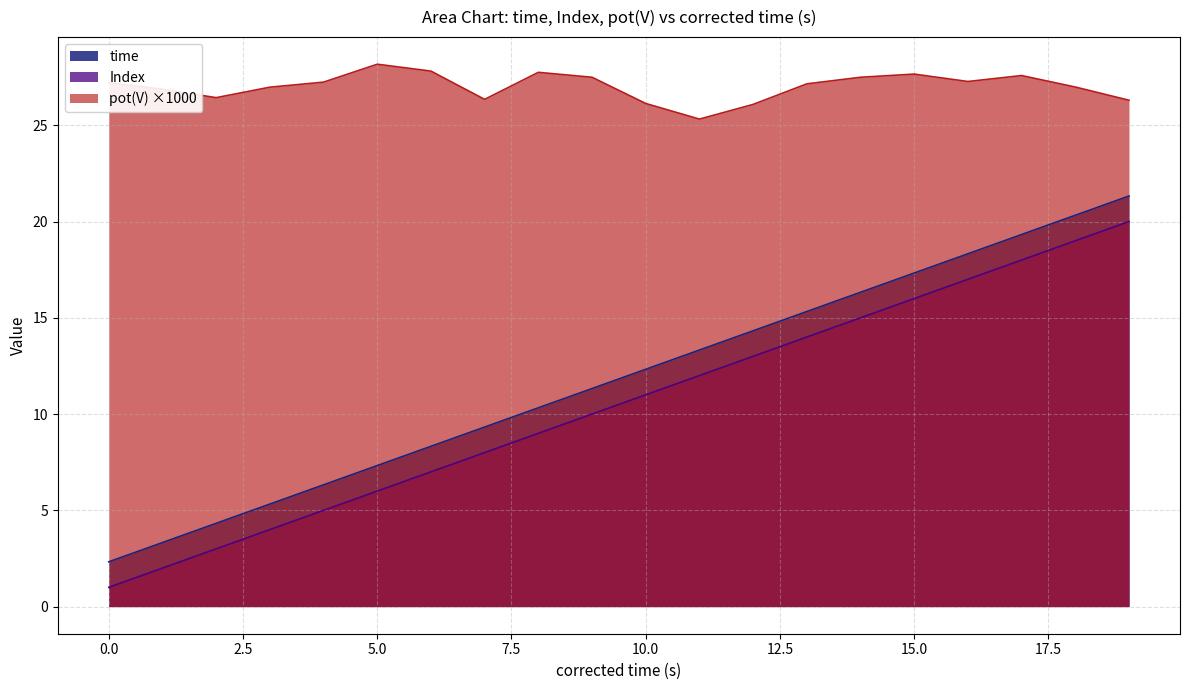

True or false: time has a value of 5.5 at 8.

False